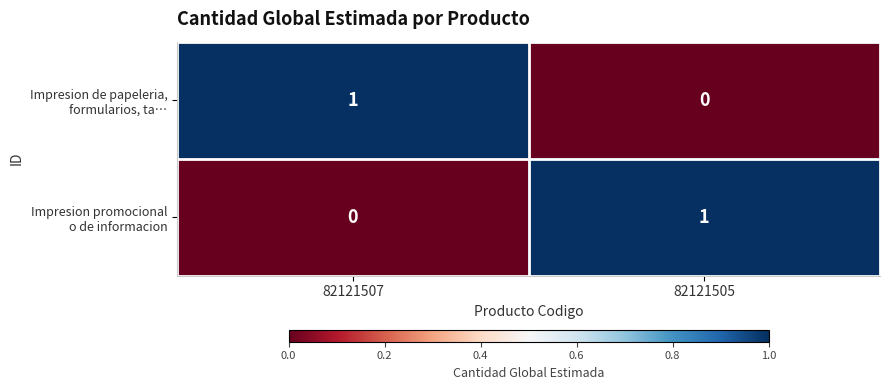

Between 82121507 and 82121505, which series saw the biggest shift?

Impresion de papeleria, formularios, ta…